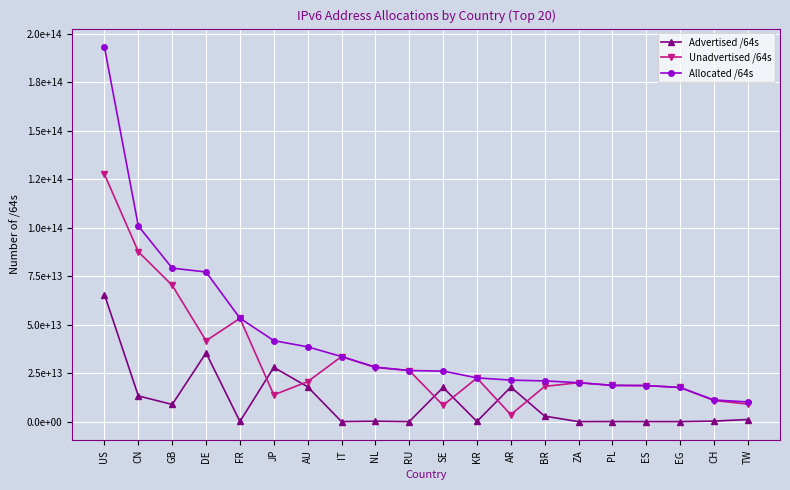

Is this an area chart (filled region under the line)?

No